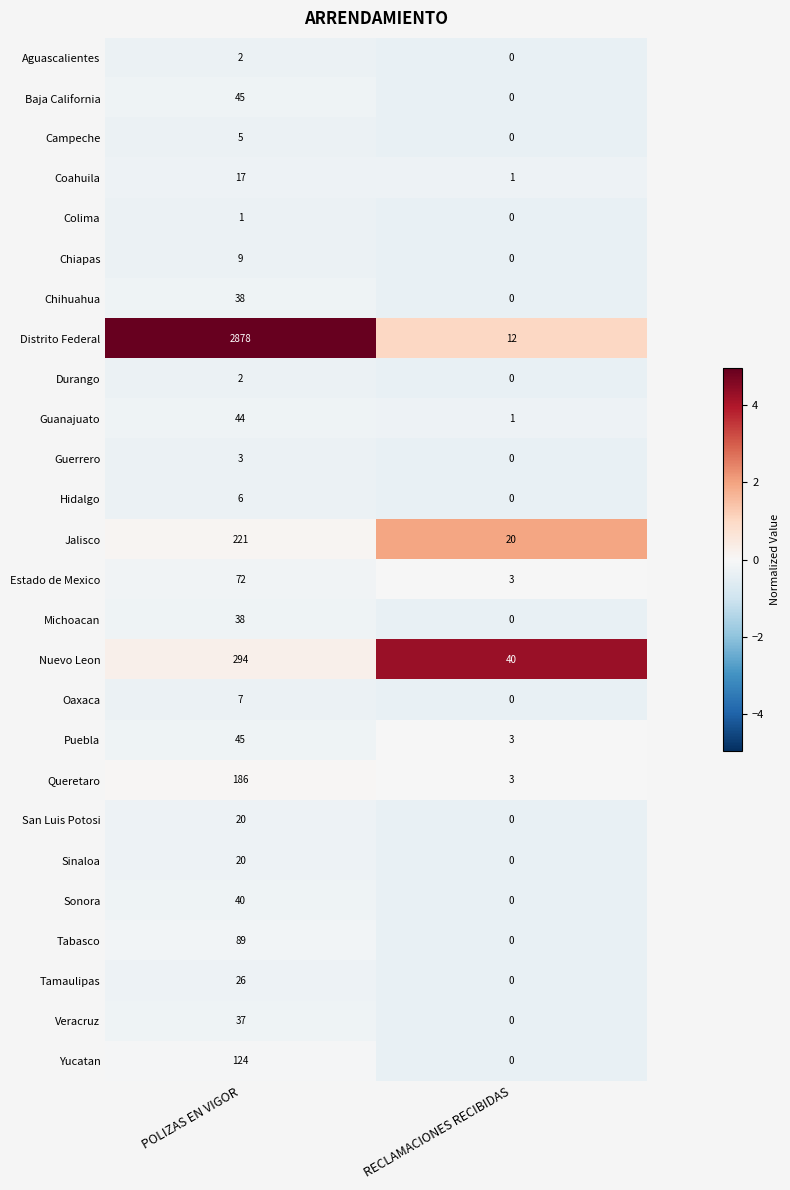

Is the value of Guanajuato at RECLAMACIONES RECIBIDAS greater than the value of Campeche at POLIZAS EN VIGOR?

No